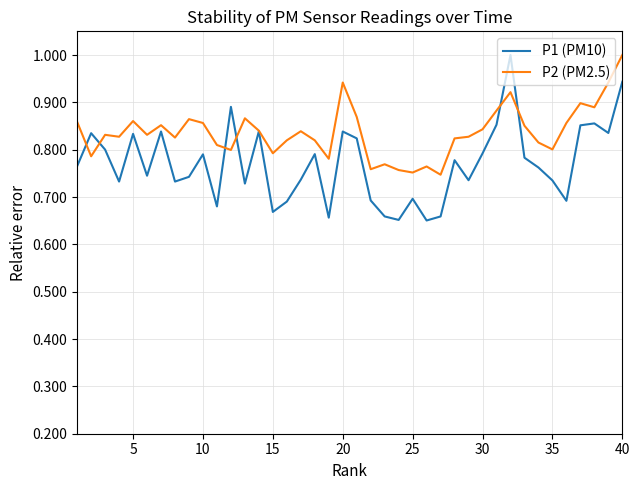

List the series in order of their overall mean, highest first.

P2 (PM2.5), P1 (PM10)